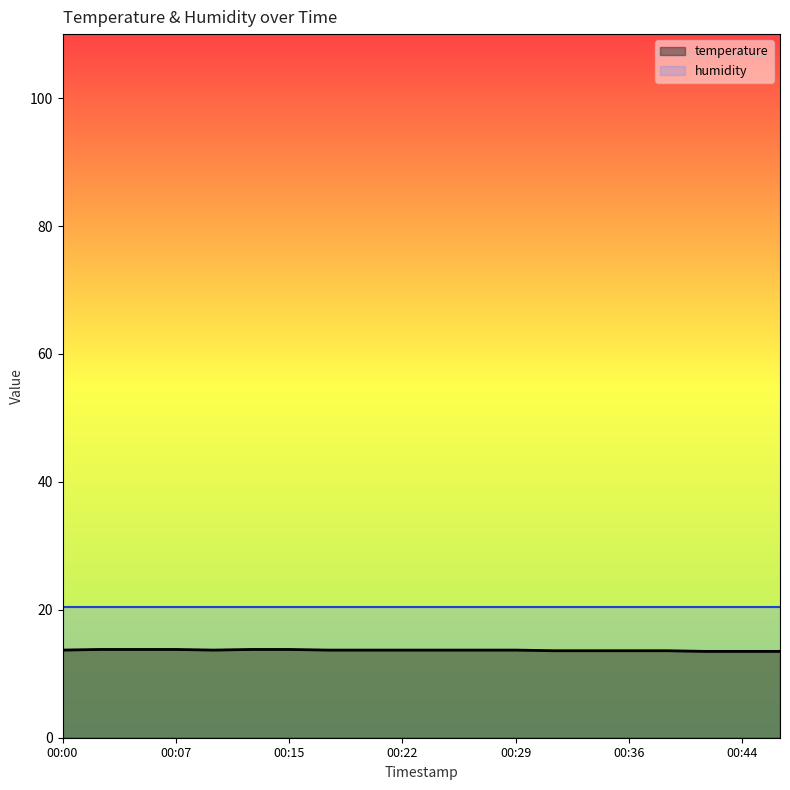

How many points are lower than both their immediate neighbors (excluding endpoints)?

1